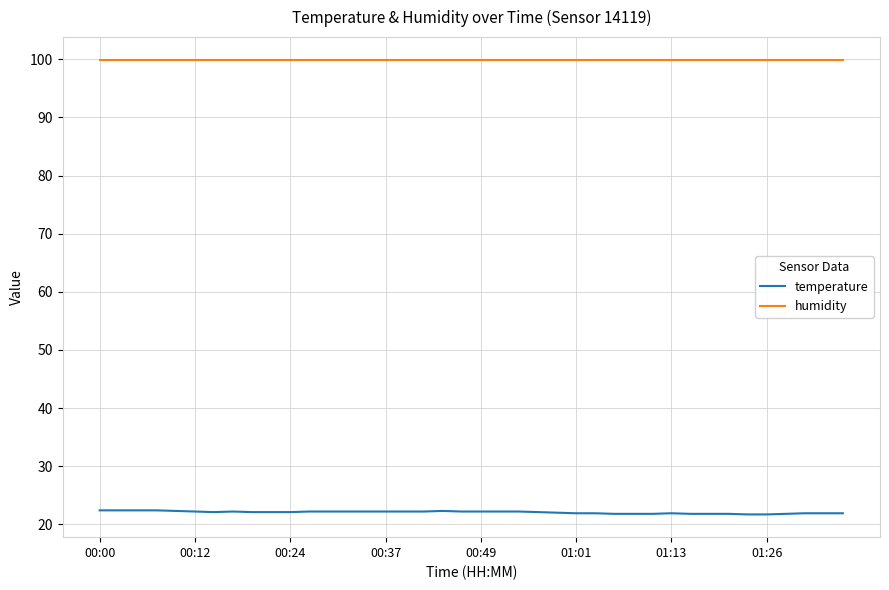

Which series has the largest range (max minus min)?

temperature